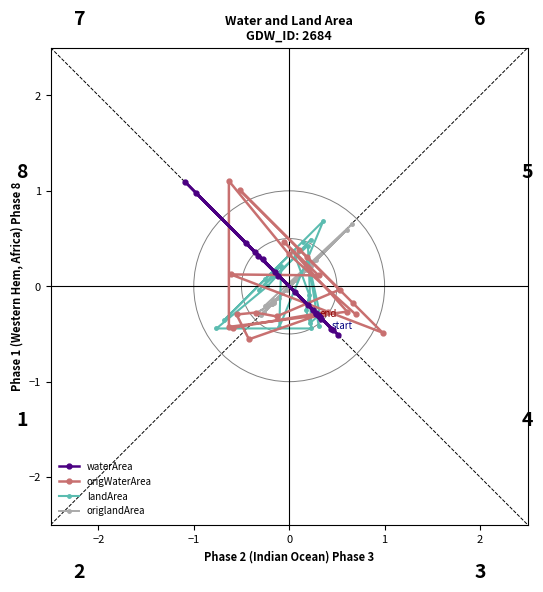

The value of landArea at 9 is 0.2. True or false?

False